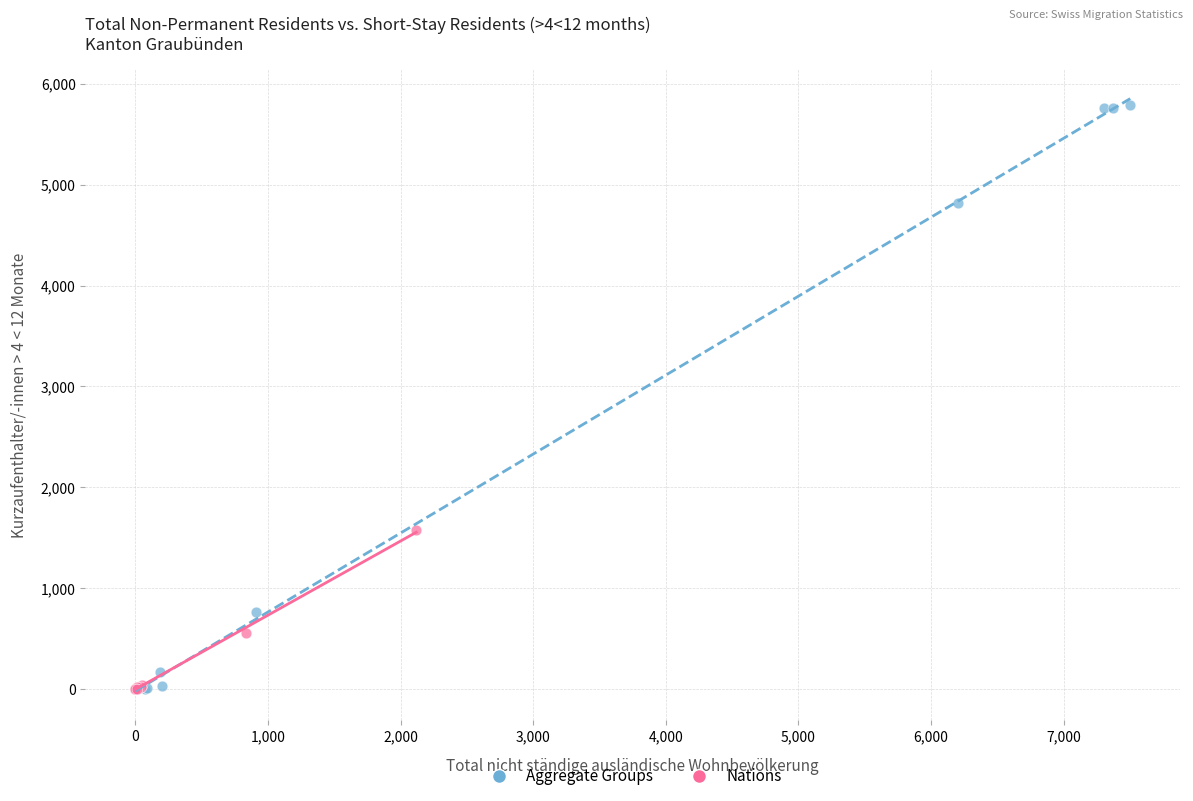

Which series contains the highest Y value?

Aggregate Groups